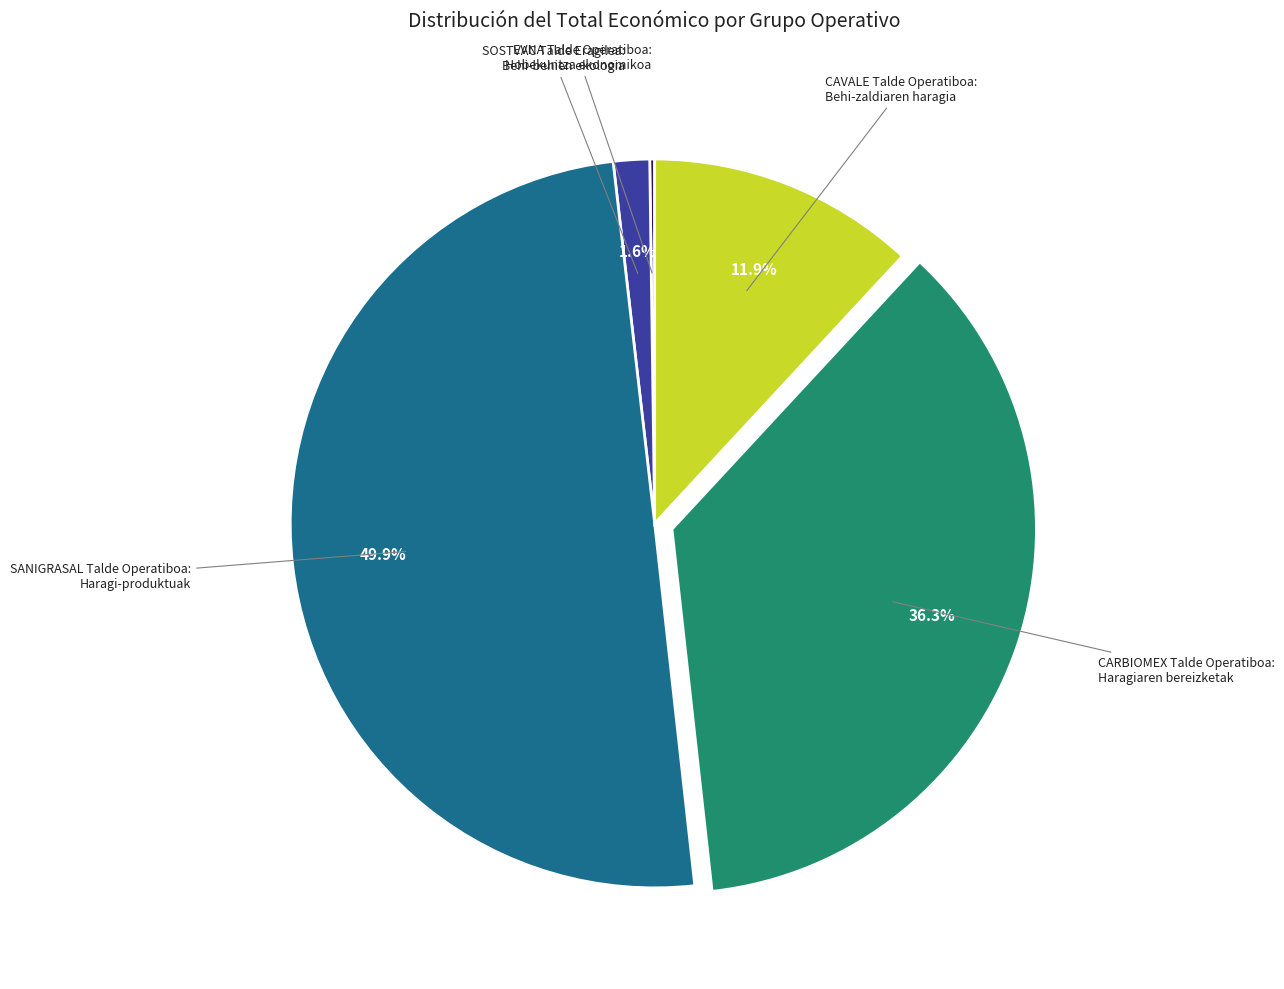

To the nearest percent, what is the difference between the largest and smallest slice percentages?

50%